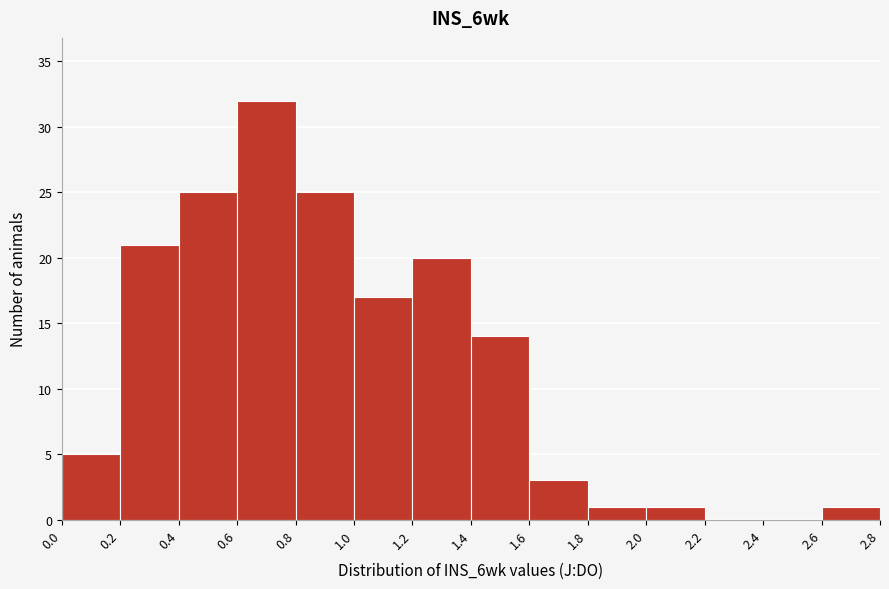

Which range on the x-axis has the tallest bar?

0.6 to 0.8